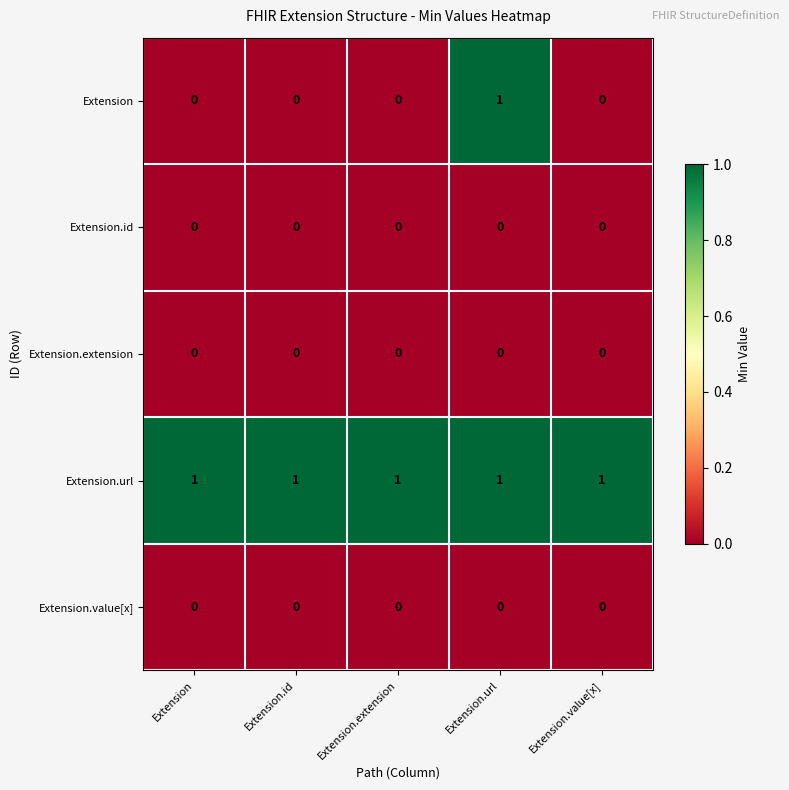

Which series has the widest spread of values?

Extension